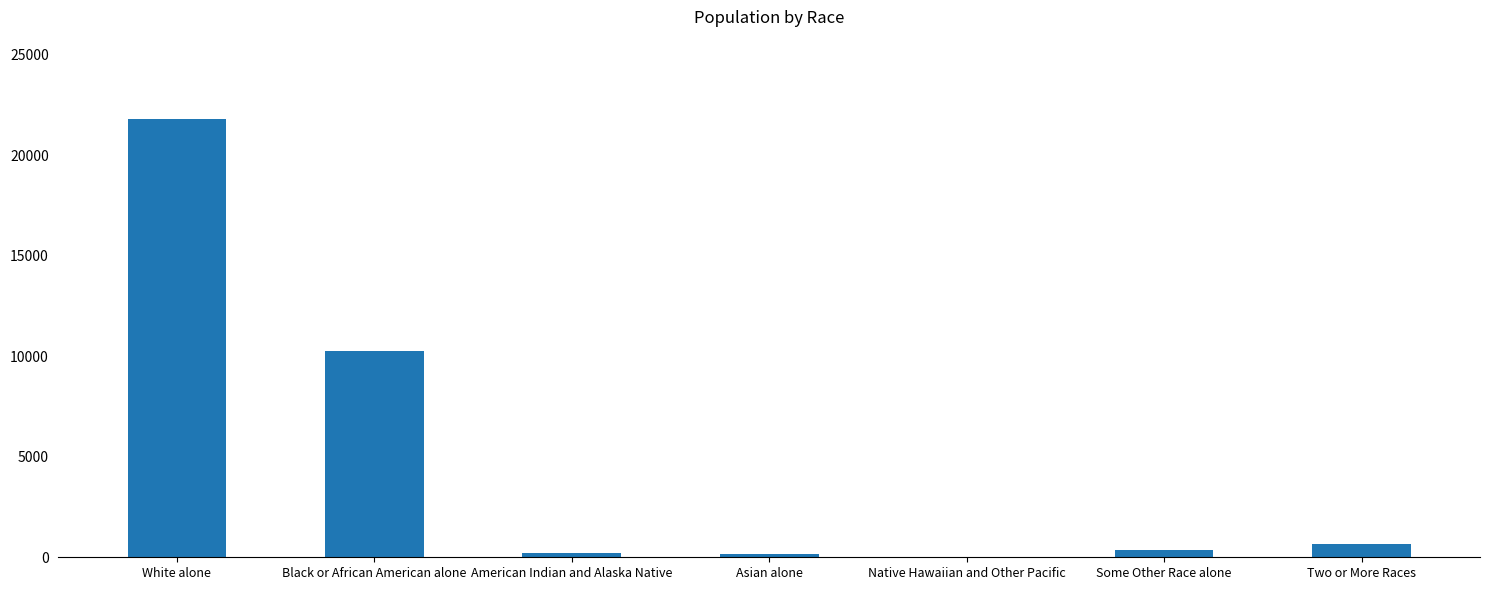

What is the greatest value displayed?

21798